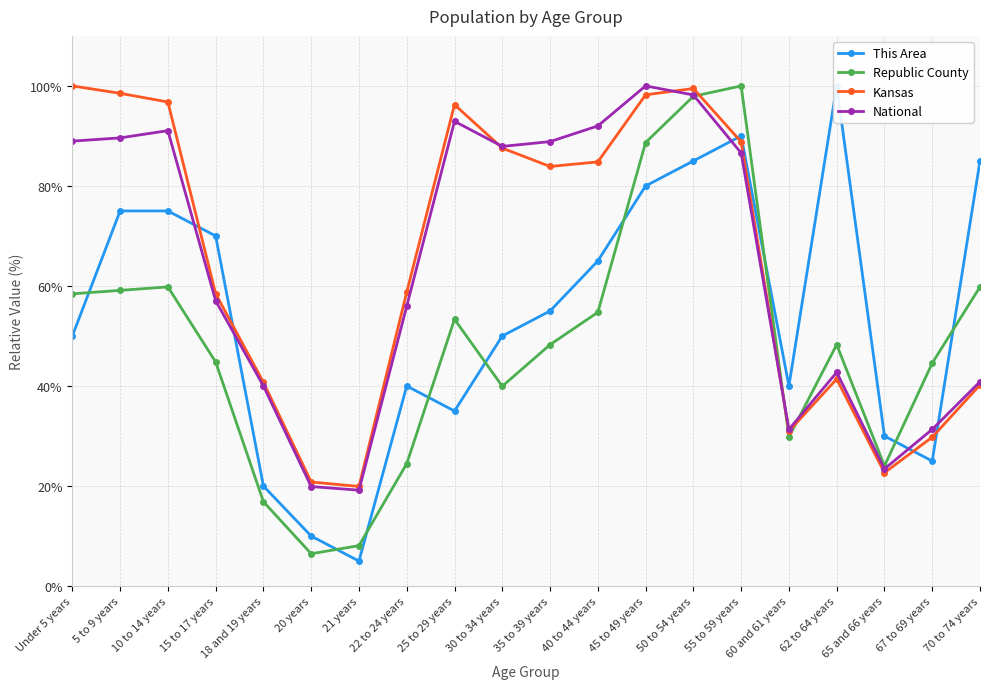

Where is the first local maximum for Republic County?

10 to 14 years